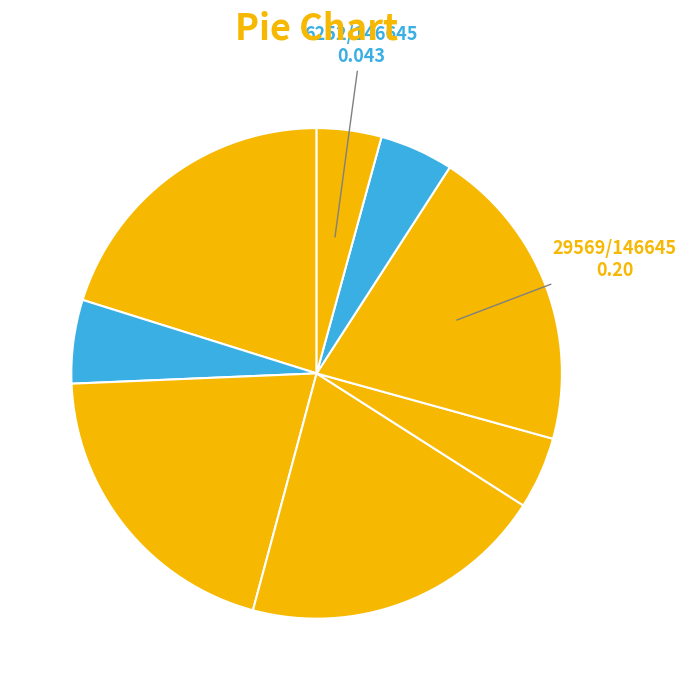

How many slices are in this pie chart?

8